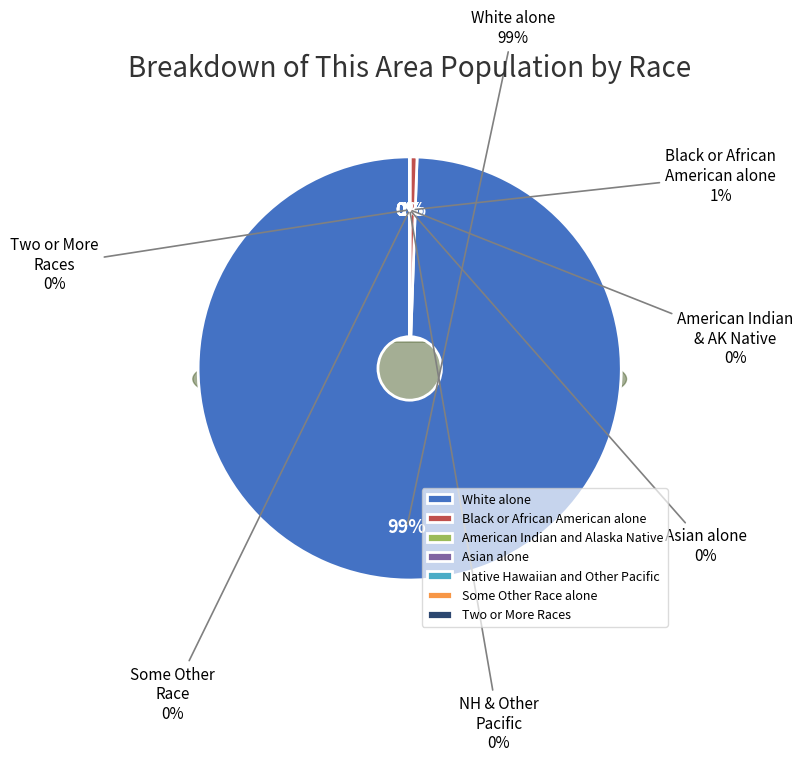

Which has a higher value, Some Other Race alone or American Indian and Alaska Native?

Some Other Race alone